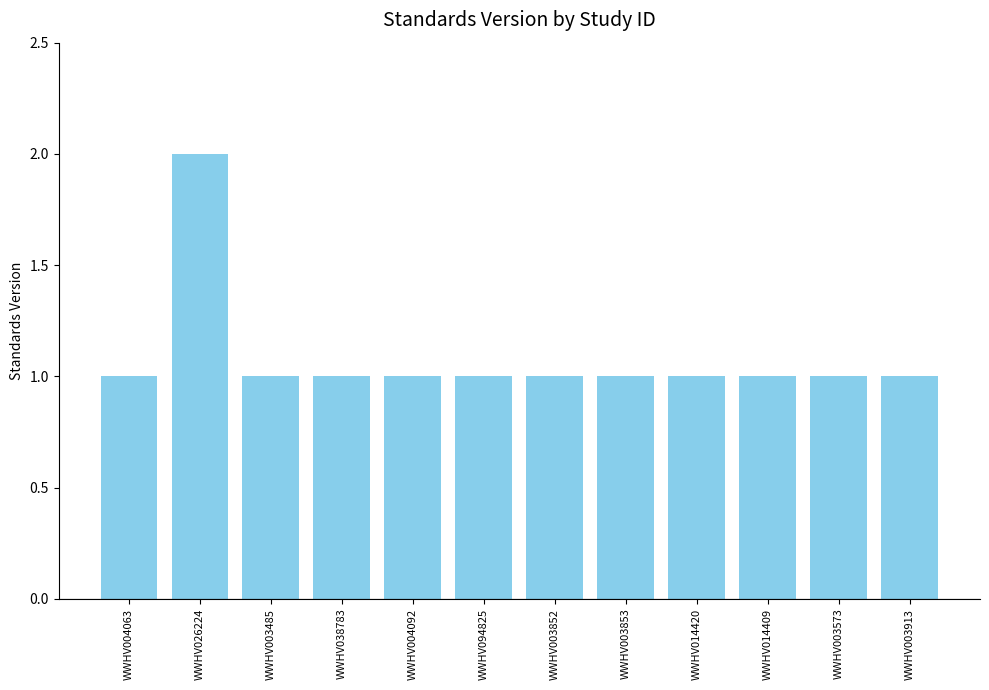

What is the value of the 6th bar from the left?

1